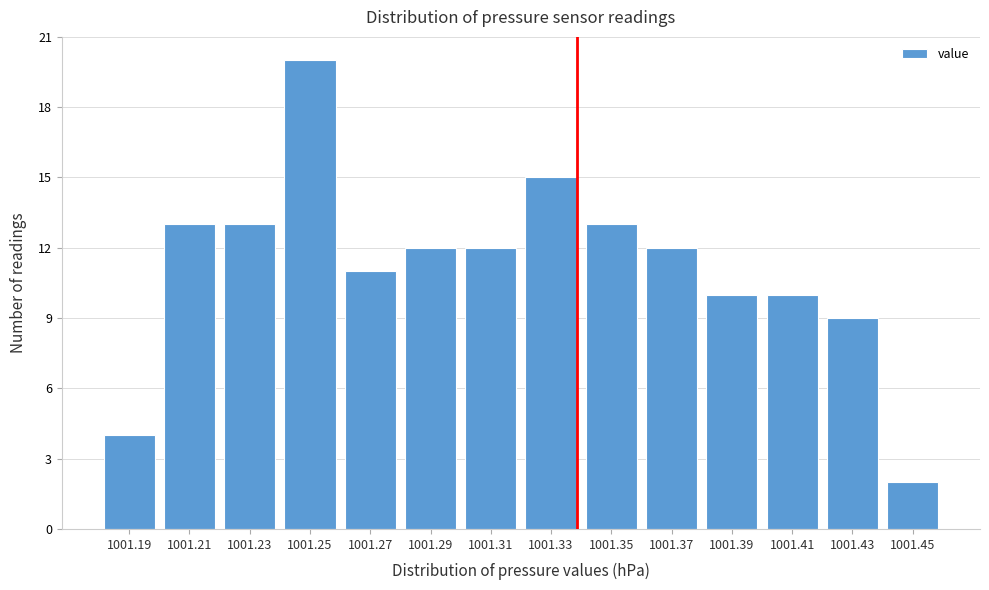

Reading left to right, extract all data points from this chart.

1001.19=4	1001.21=13	1001.23=13	1001.25=20	1001.27=11	1001.29=12	1001.31=12	1001.33=15	1001.35=13	1001.37=12	1001.39=10	1001.41=10	1001.43=9	1001.45=2